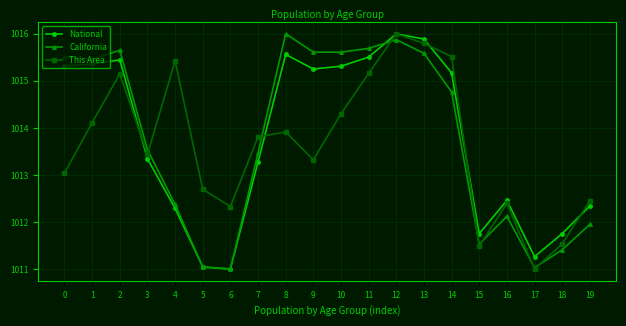

At which label does National reach its peak?

12